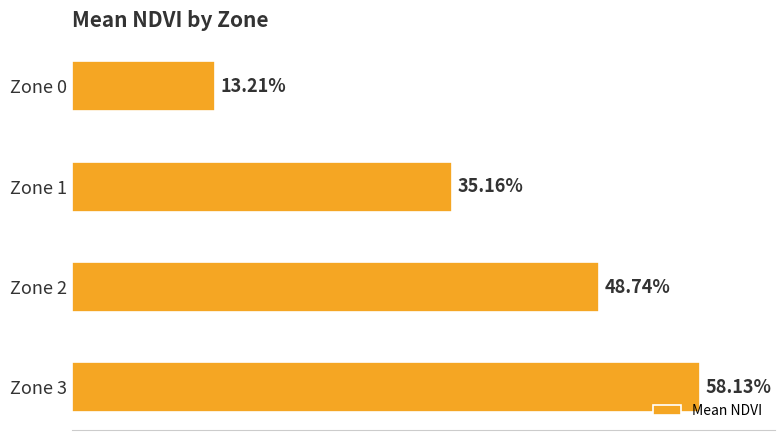

Does the chart contain any negative values?

No